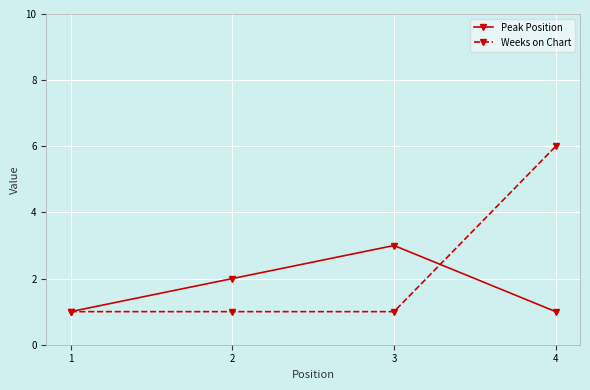

What is the total value across all series at 3?

4